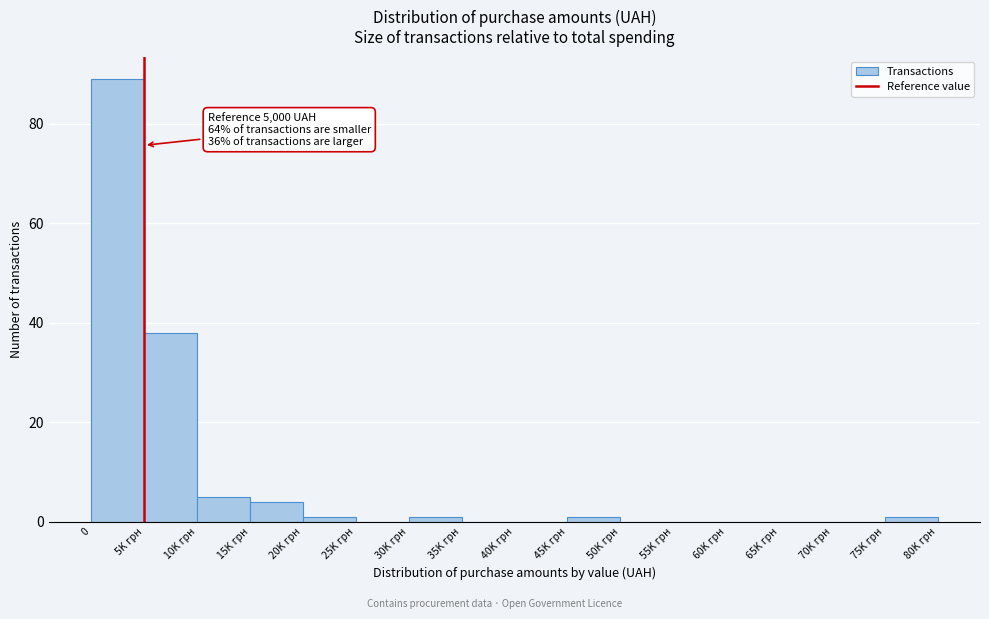

Reading left to right, what are all the values shown in this chart?

0=89	5K грн=38	10K грн=5	15K грн=4	20K грн=1	25K грн=0	30K грн=1	35K грн=0	40K грн=0	45K грн=1	50K грн=0	55K грн=0	60K грн=0	65K грн=0	70K грн=0	75K грн=1